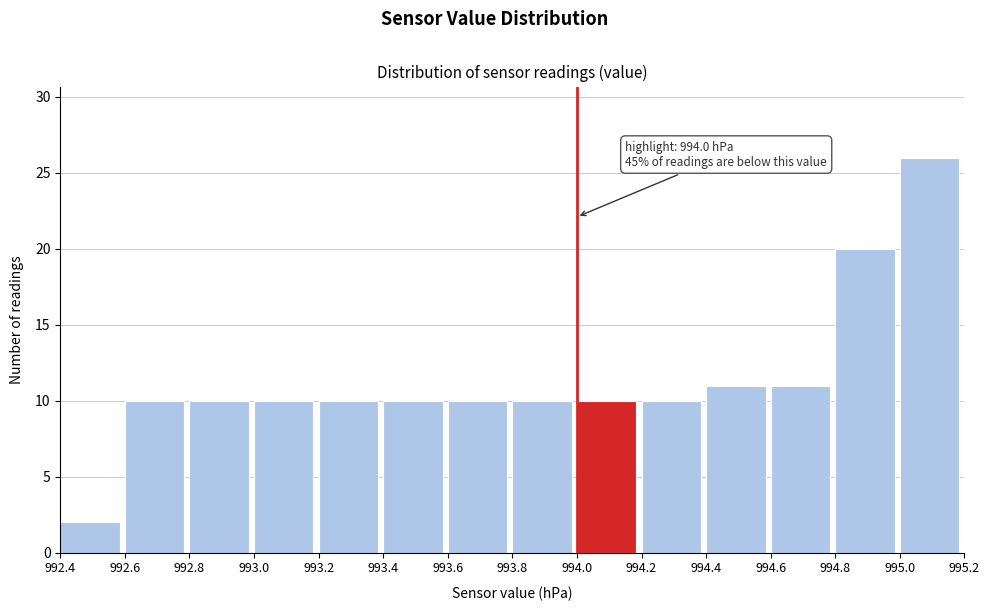

Which range on the x-axis has the tallest bar?

995.0 to 995.2